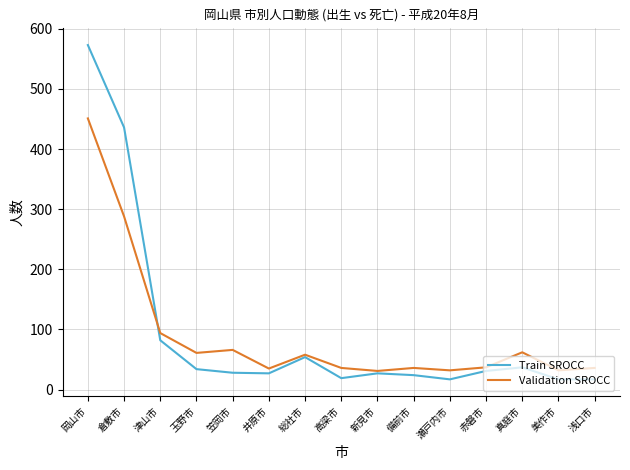

How many lines are shown in the chart?

2